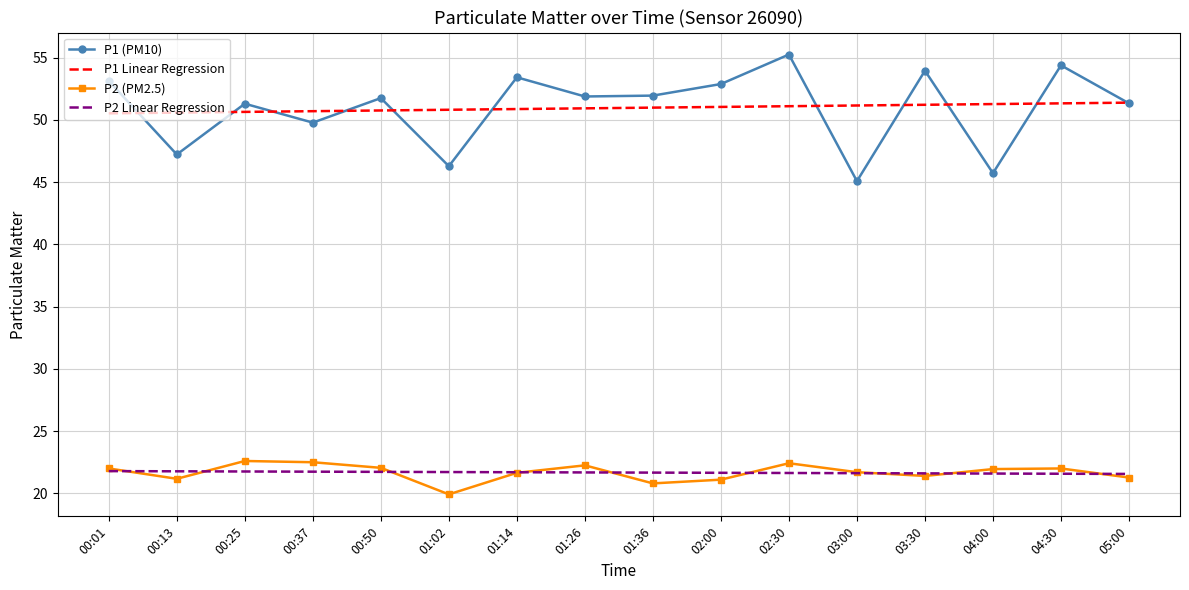

True or false: P2 (PM2.5) and P1 (PM10) cross at least once.

False